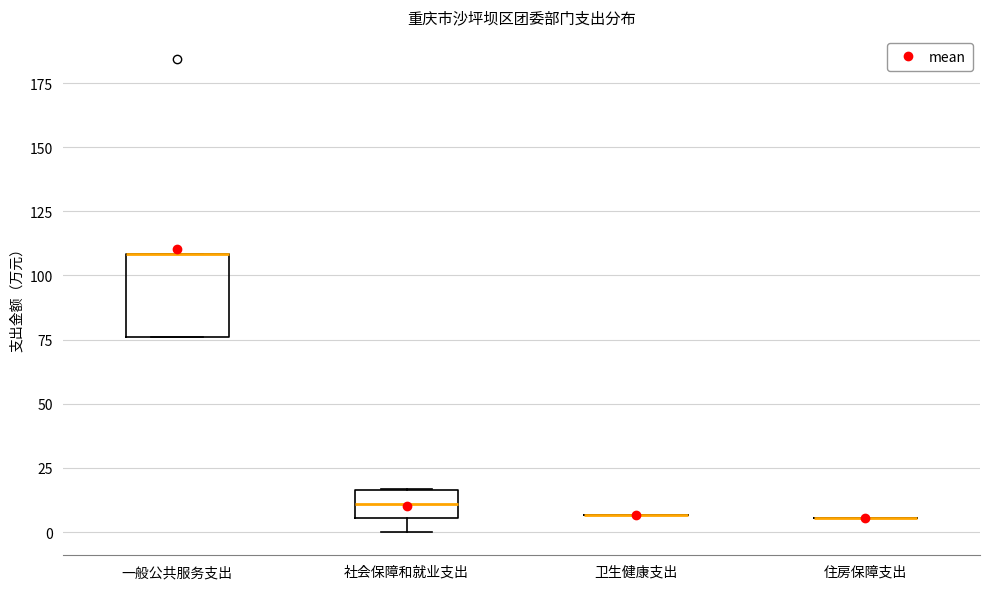

Where is the upper edge of the box for 一般公共服务支出 on the y-axis? The values are not printed on the chart, so give them approximately, as read against the axis.

110